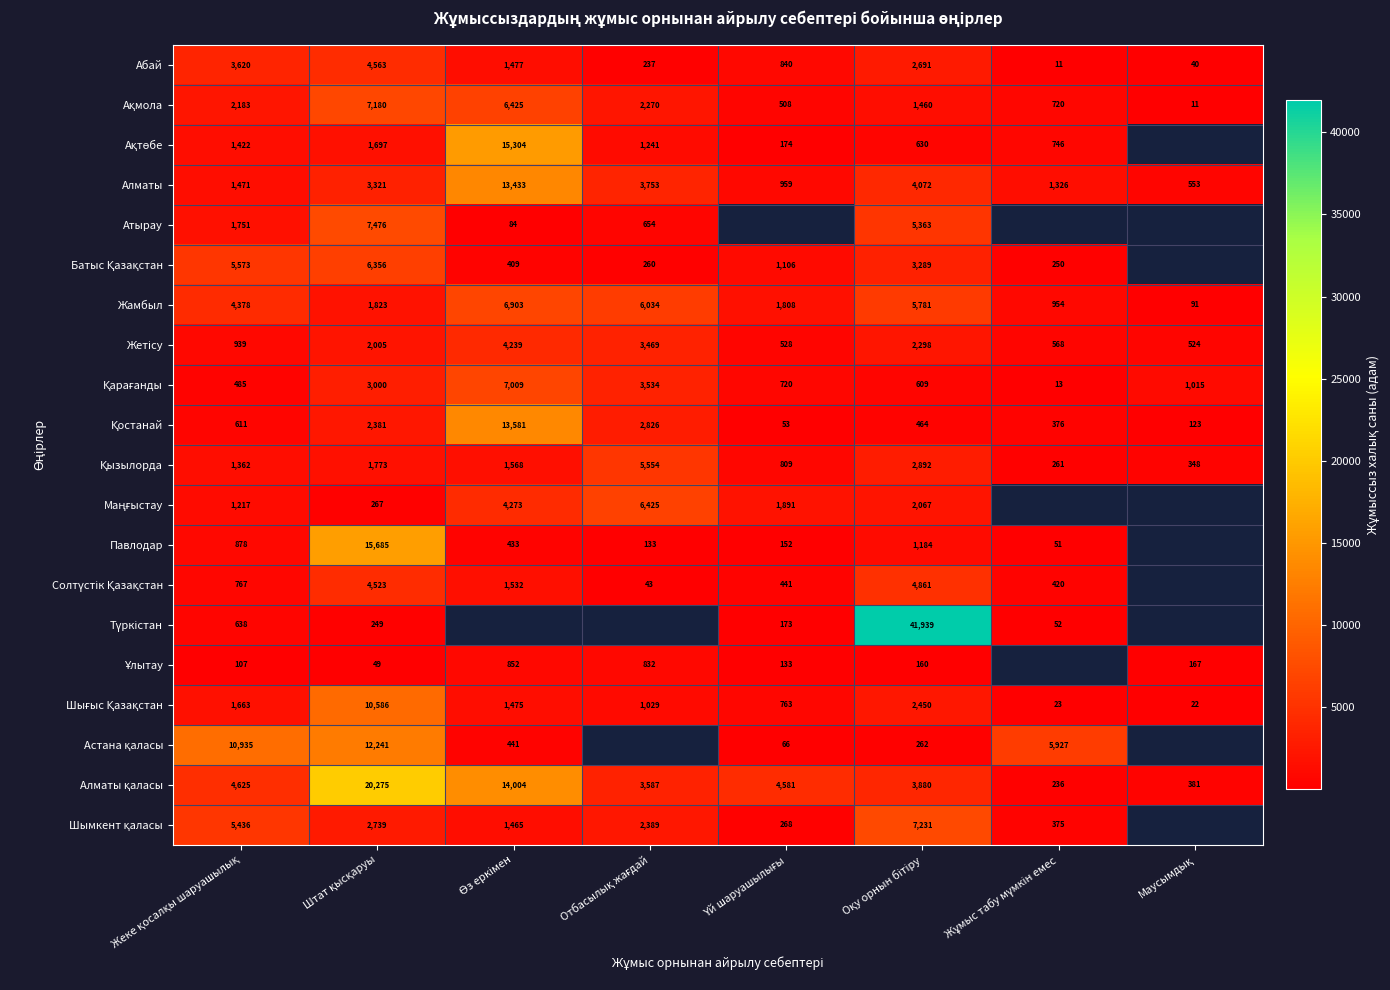

How many values in the Алматы series are below 3321?

4